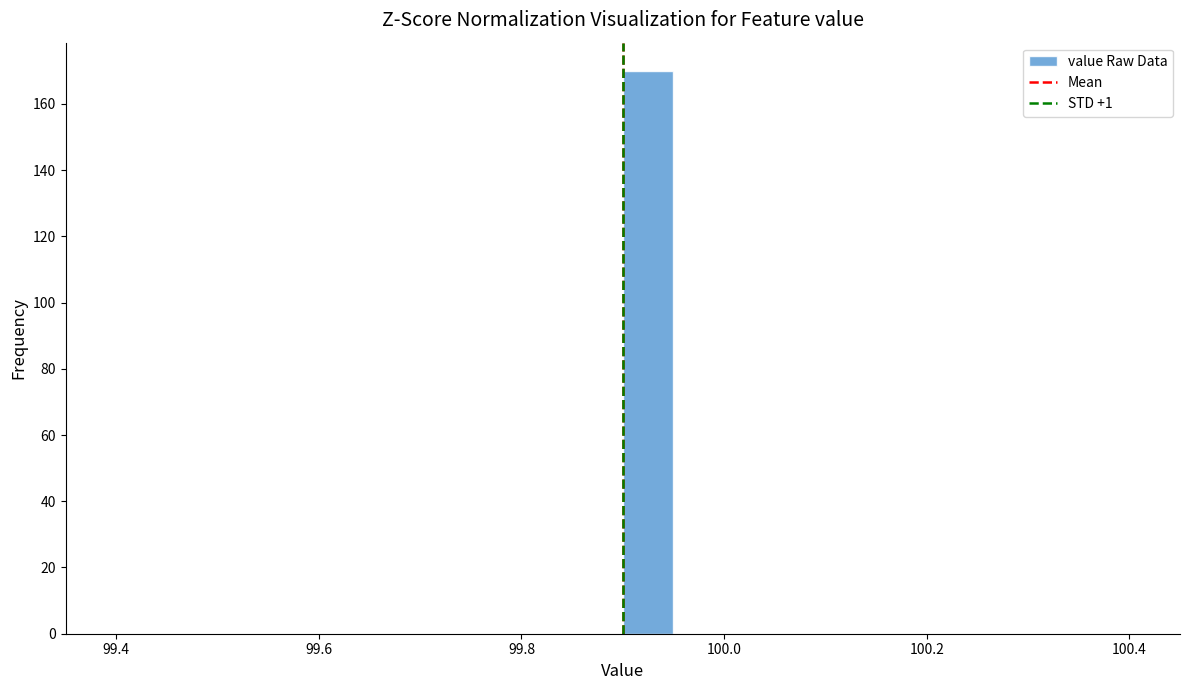

Around what value on the x-axis is the tallest bar? Give the approximate position of its centre, as read against the axis.

99.92